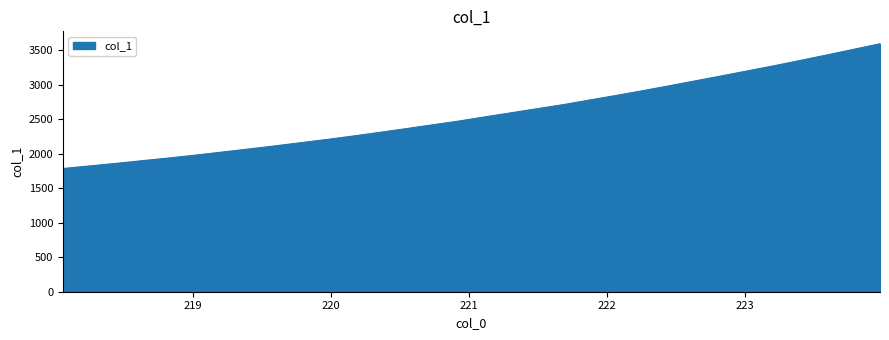

What is the difference between the maximum and minimum values?

1808.4